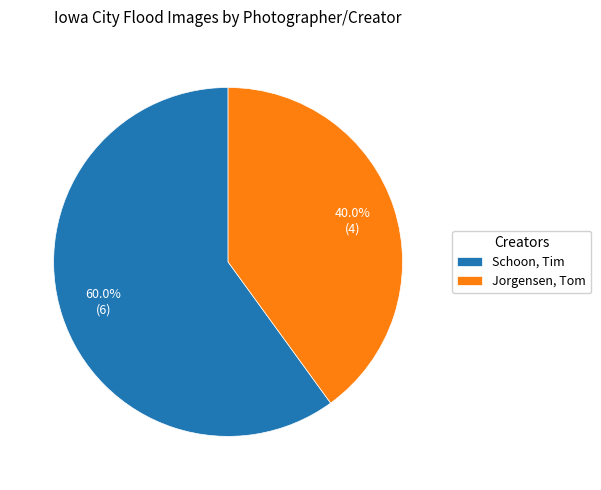

What is the ratio of the value at Jorgensen, Tom to the value at Schoon, Tim?

0.7